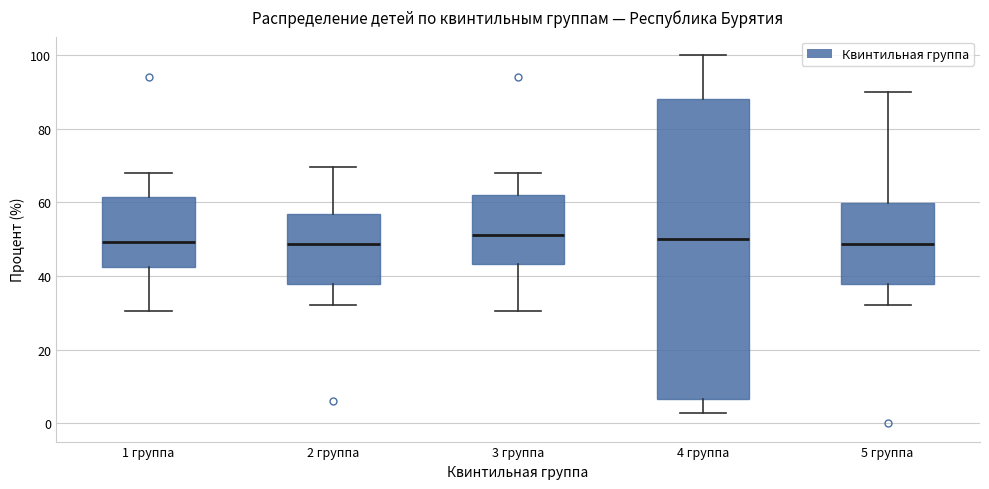

Reading left to right, read every box against the y-axis: the position of its median line, the range the box covers, and the ends of its whiskers. The values are not printed on the chart, so give them approximately, as read against the axis.

1 группа: median 50, box 42 to 62, whiskers 30 to 68
2 группа: median 48, box 38 to 56, whiskers 32 to 70
3 группа: median 52, box 44 to 62, whiskers 30 to 68
4 группа: median 50, box 6 to 88, whiskers 2 to 100
5 группа: median 48, box 38 to 60, whiskers 32 to 90